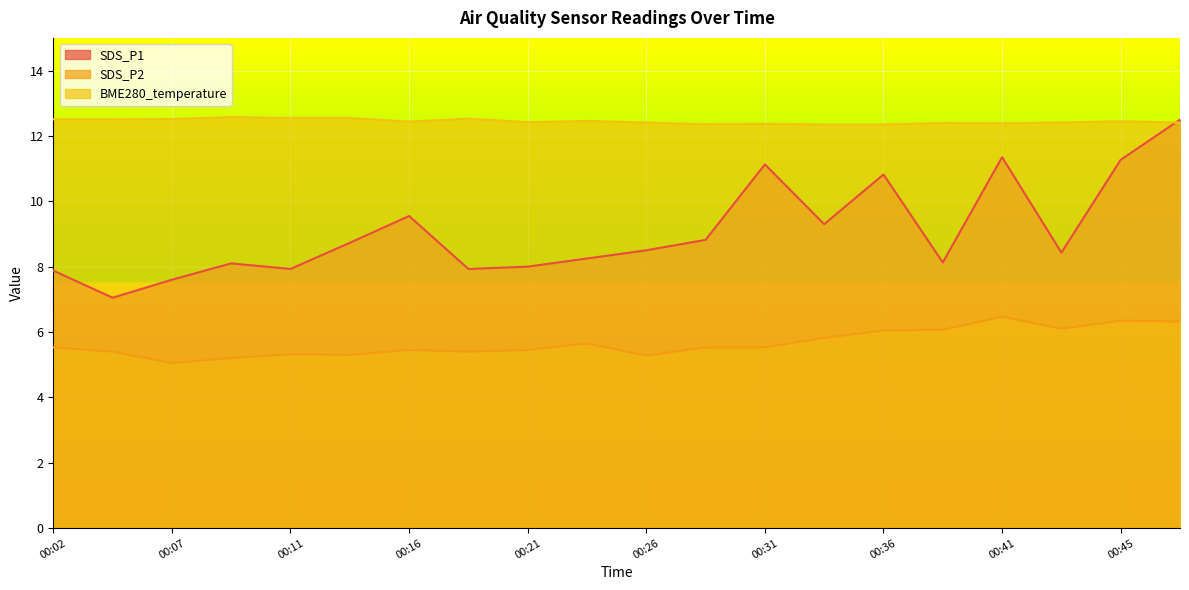

What is the difference between the maximum and minimum values in the SDS_P2 series?

1.4